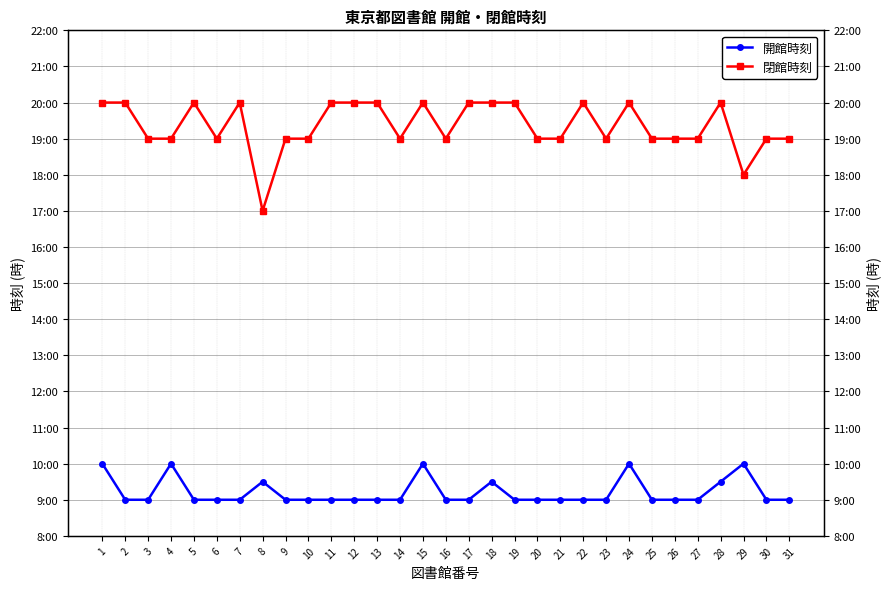

What value does the 開館時刻 series have at 30?

9.0